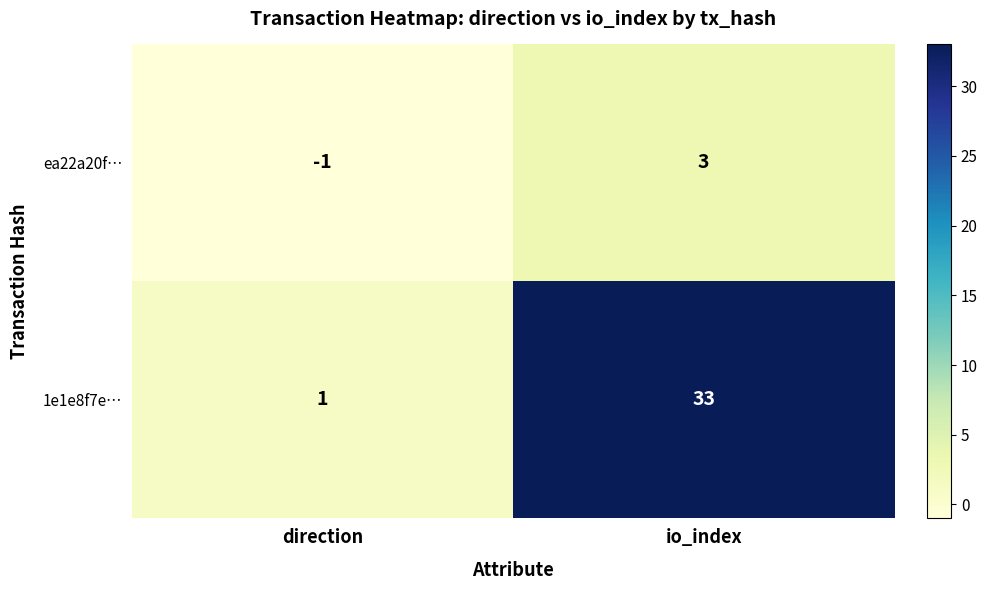

At which category is the sum across all series the highest?

io_index